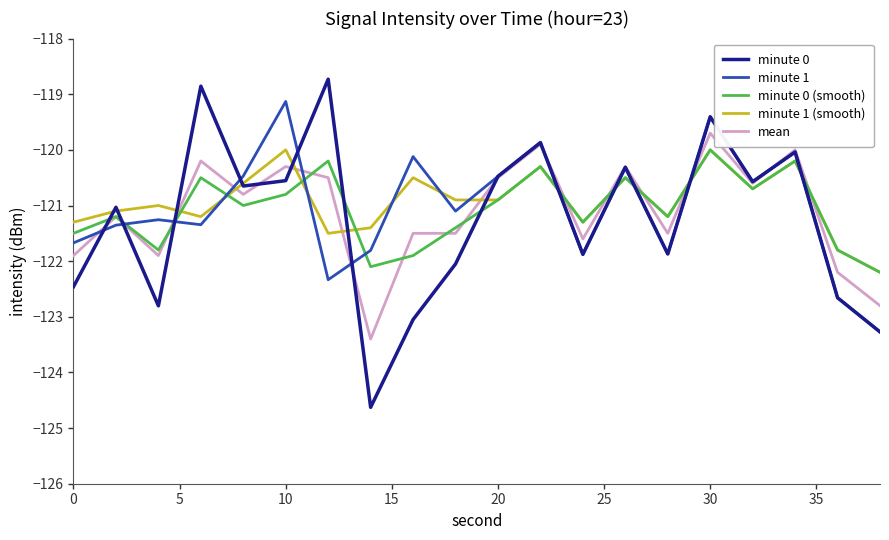

How many distinct data groups are displayed?

5